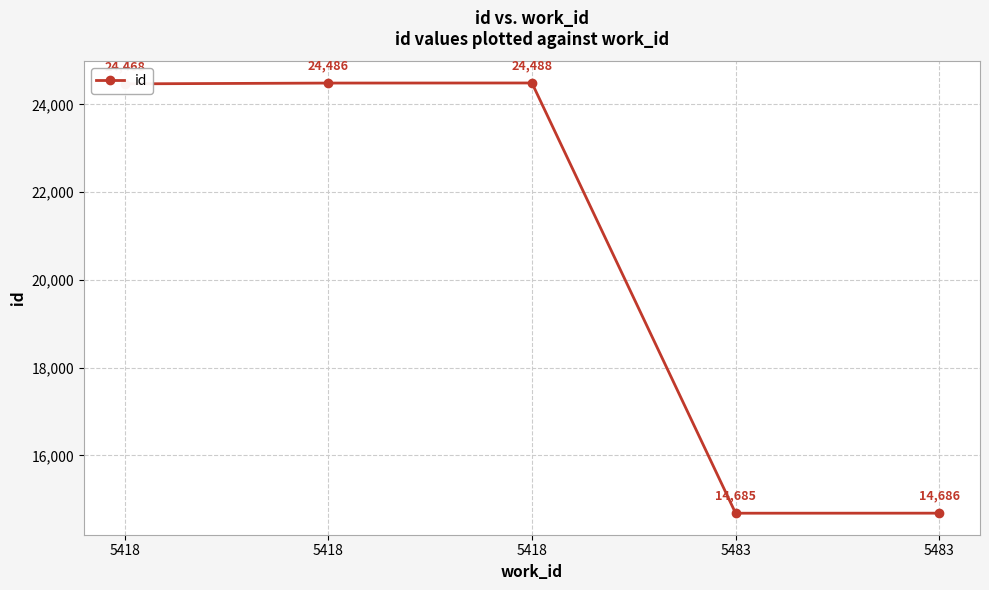

Reading right to left, list all the values displayed in this chart.

14686	14685	24488	24486	24468